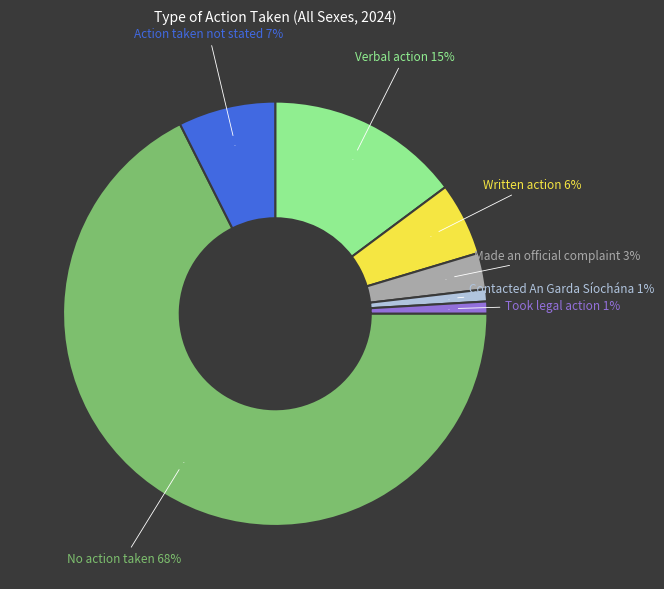

What percentage is NOT represented by Contacted An Garda Síochána?

99.1%